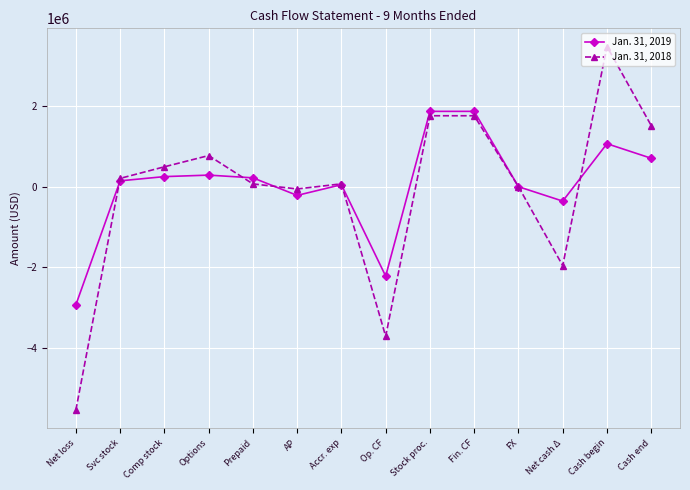

Rank the series by their maximum value, from lowest to highest.

Jan. 31, 2019, Jan. 31, 2018